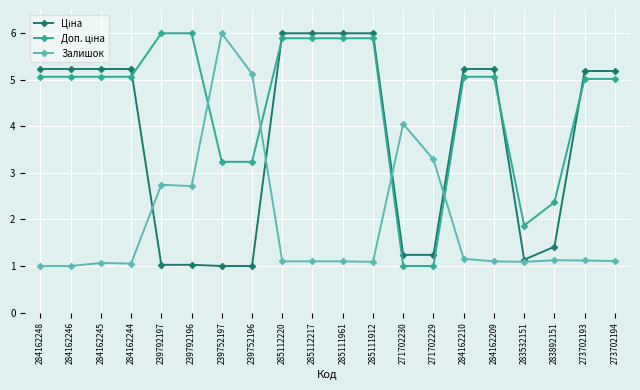

What position from the right is 271702229?

7